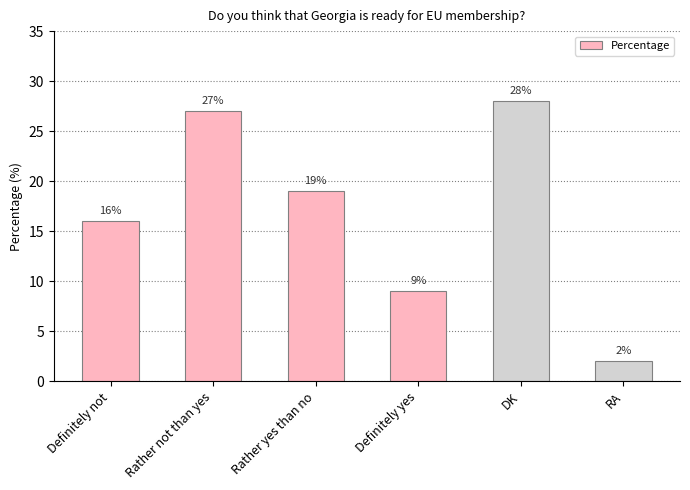

What is the difference between the maximum and minimum values?

26